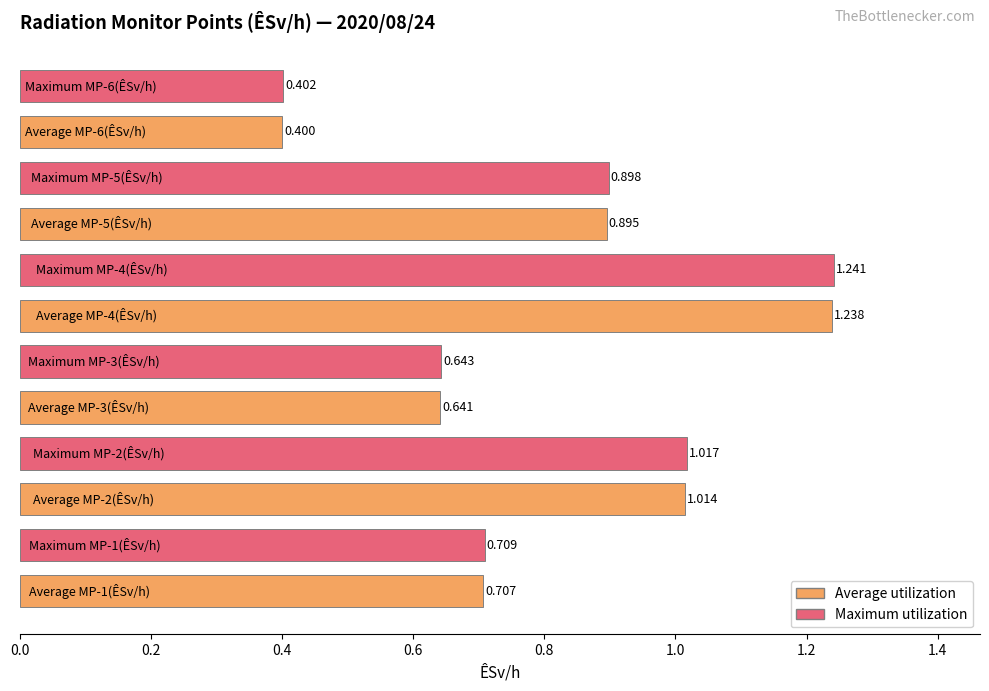

How many bars are there in total?

12